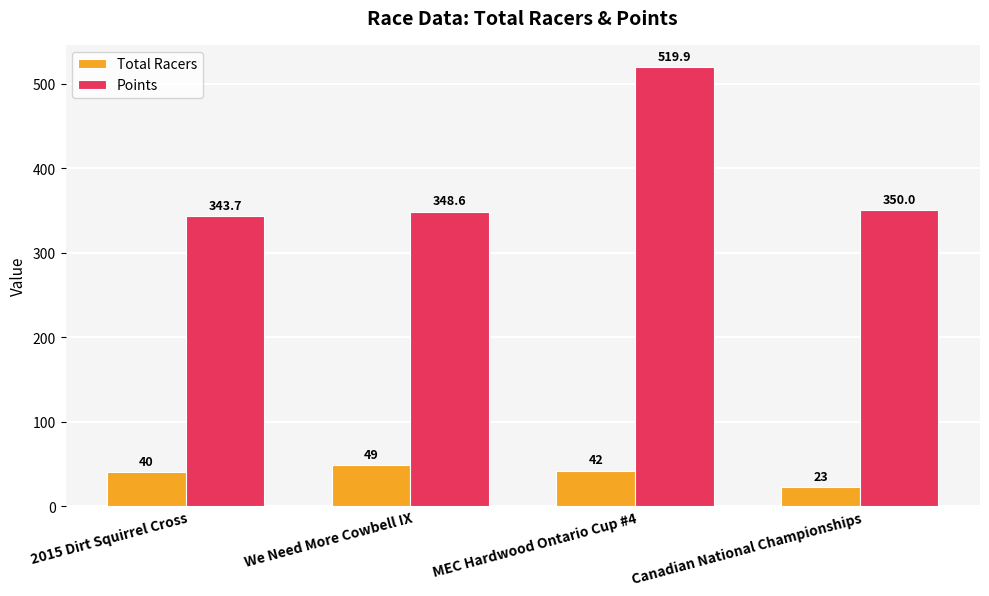

Reading left to right, list all the values displayed in this chart.

Total Racers: 2015 Dirt Squirrel Cross=40.0	We Need More Cowbell IX=49.0	MEC Hardwood Ontario Cup #4=42.0	Canadian National Championships=23.0
Points: 2015 Dirt Squirrel Cross=343.7	We Need More Cowbell IX=348.6	MEC Hardwood Ontario Cup #4=519.9	Canadian National Championships=350.0